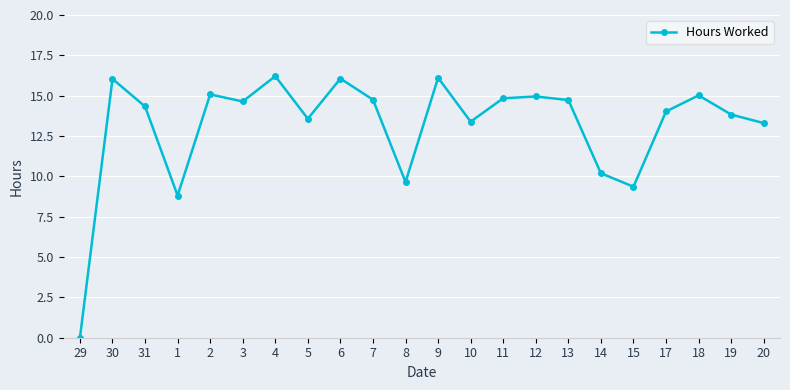

True or false: there are more than 2 points higher than both neighbors.

True